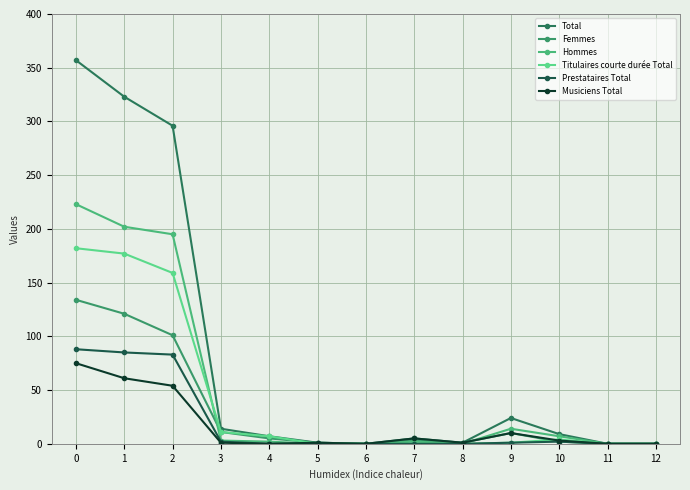

Is this an area chart (filled region under the line)?

No